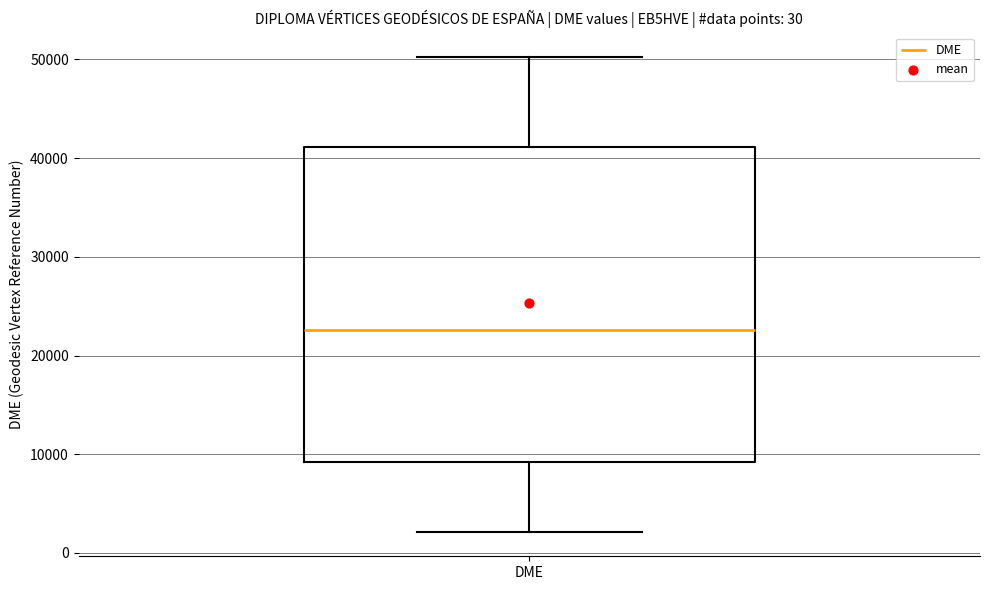

Transcribe this box plot: give where the median line is, the range the box spans, and where the two whiskers end, as read against the y-axis. The values are not printed on the chart, so give them approximately, as read against the axis.

median 23000, box 9000 to 41000, whiskers 2000 to 50000